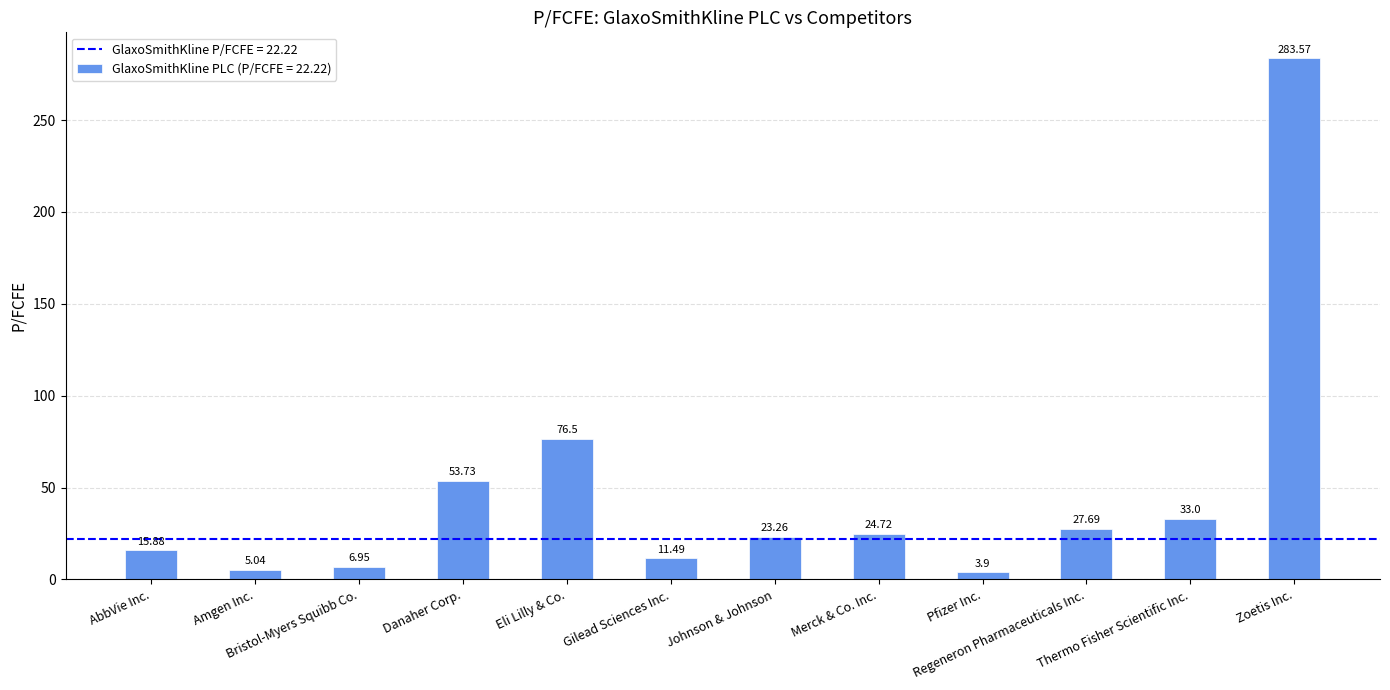

Rank the categories by value from highest to lowest.

Zoetis Inc., Eli Lilly & Co., Danaher Corp., Thermo Fisher Scientific Inc., Regeneron Pharmaceuticals Inc., Merck & Co. Inc., Johnson & Johnson, AbbVie Inc., Gilead Sciences Inc., Bristol-Myers Squibb Co., Amgen Inc., Pfizer Inc.